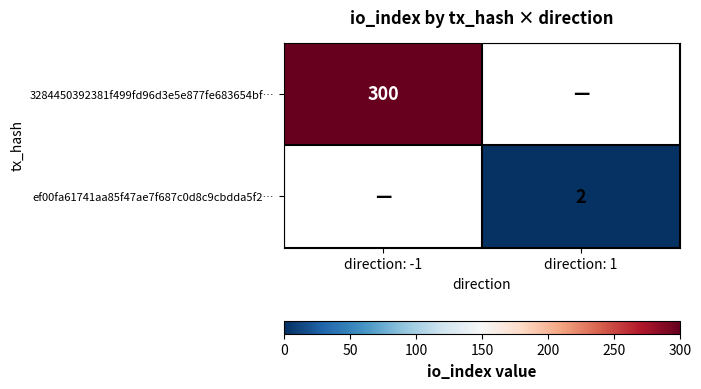

The 3284450392381f499fd96d3e5e877fe683654bf… series shows 153 at direction: -1. True or false?

False